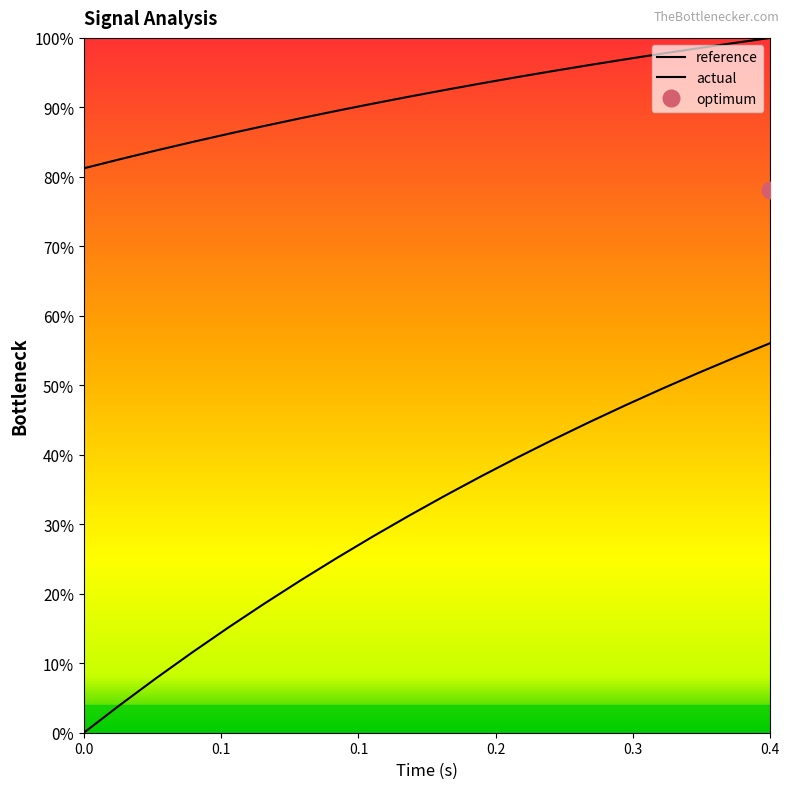

Is it true that actual equals 24.0 at 11?

False